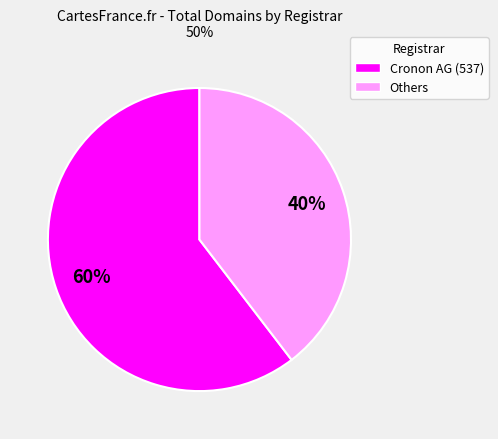

Does any single category account for the majority?

Yes